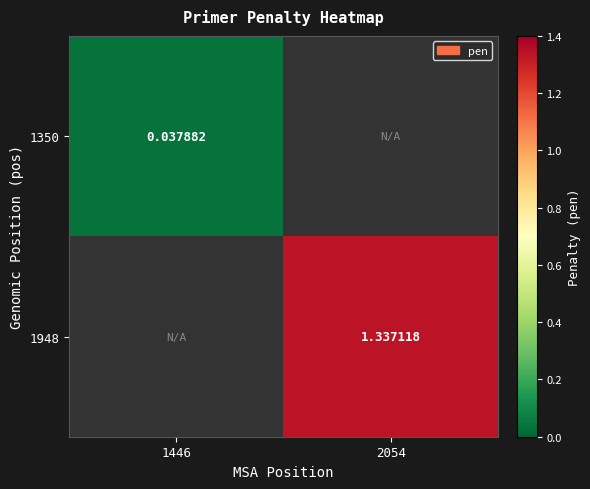

At how many categories does at least one series exceed 0?

2